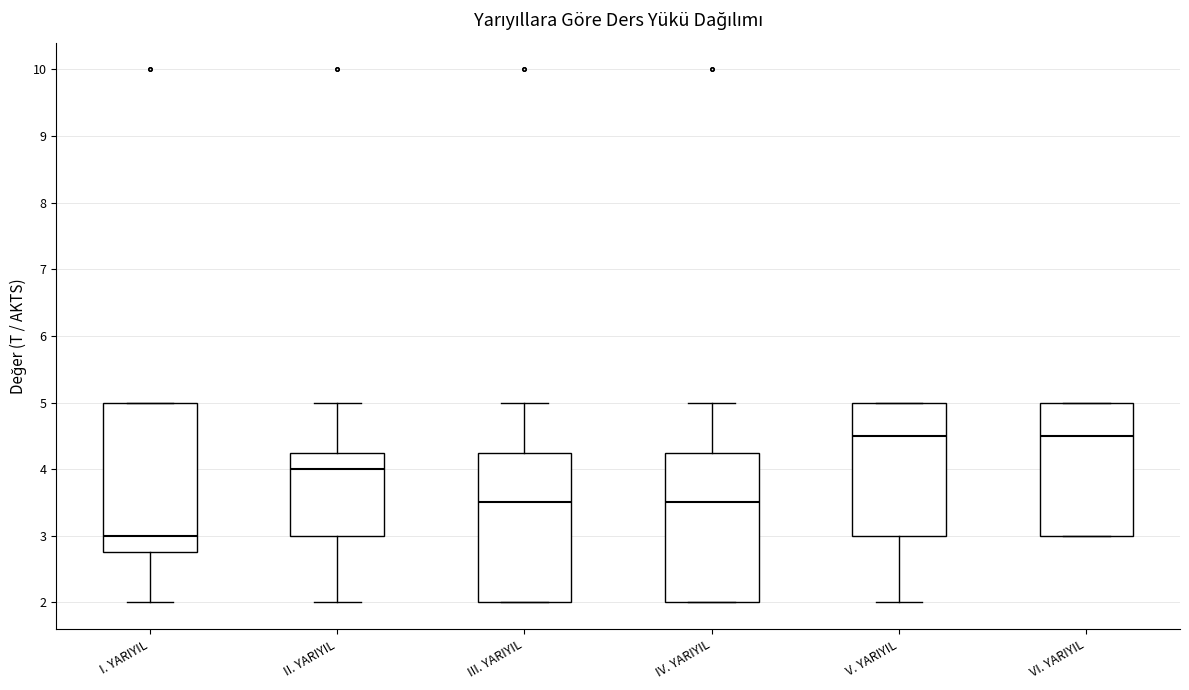

Reading left to right, transcribe this box plot: for each box, give where its median line is, the range the box spans, and where its two whiskers end, as read against the y-axis. The values are not printed on the chart, so give them approximately, as read against the axis.

I. YARIYIL: median 3.0, box 2.8 to 5.0, whiskers 2.0 to 5.0
II. YARIYIL: median 4.0, box 3.0 to 4.3, whiskers 2.0 to 5.0
III. YARIYIL: median 3.5, box 2.0 to 4.3, whiskers 2.0 to 5.0
IV. YARIYIL: median 3.5, box 2.0 to 4.3, whiskers 2.0 to 5.0
V. YARIYIL: median 4.5, box 3.0 to 5.0, whiskers 2.0 to 5.0
VI. YARIYIL: median 4.5, box 3.0 to 5.0, whiskers 3.0 to 5.0